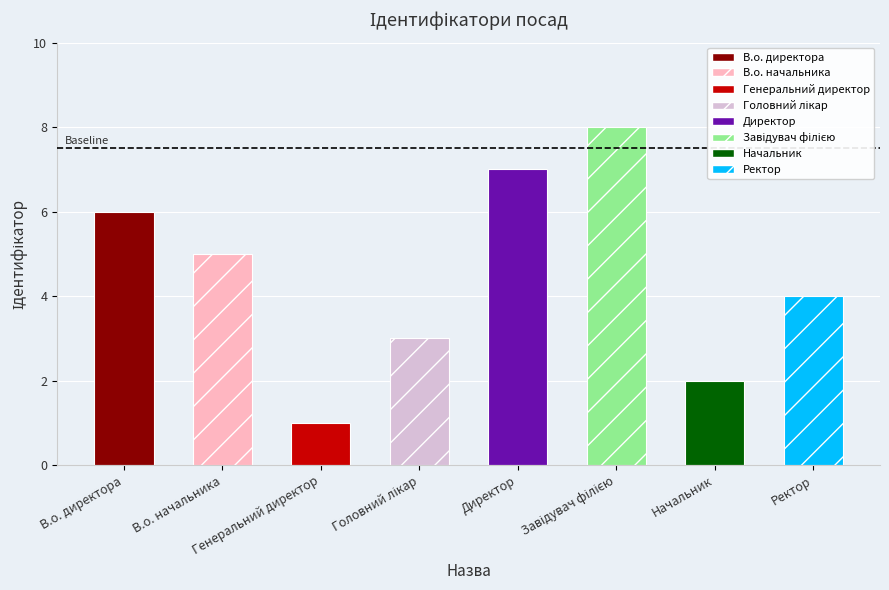

Rank the categories by value from highest to lowest.

Завідувач філією, Директор, В.о. директора, В.о. начальника, Ректор, Головний лікар, Начальник, Генеральний директор